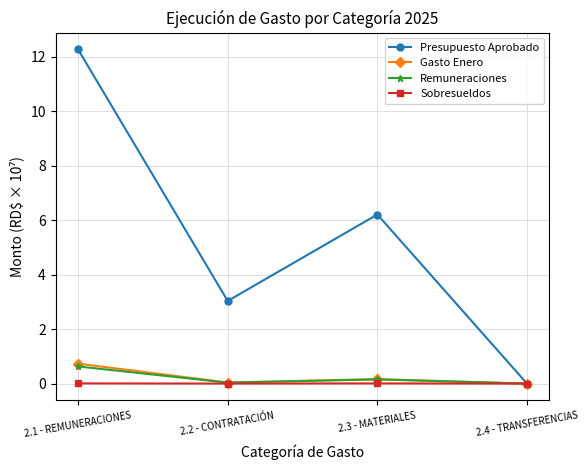

Which series has the largest range (max minus min)?

Presupuesto Aprobado